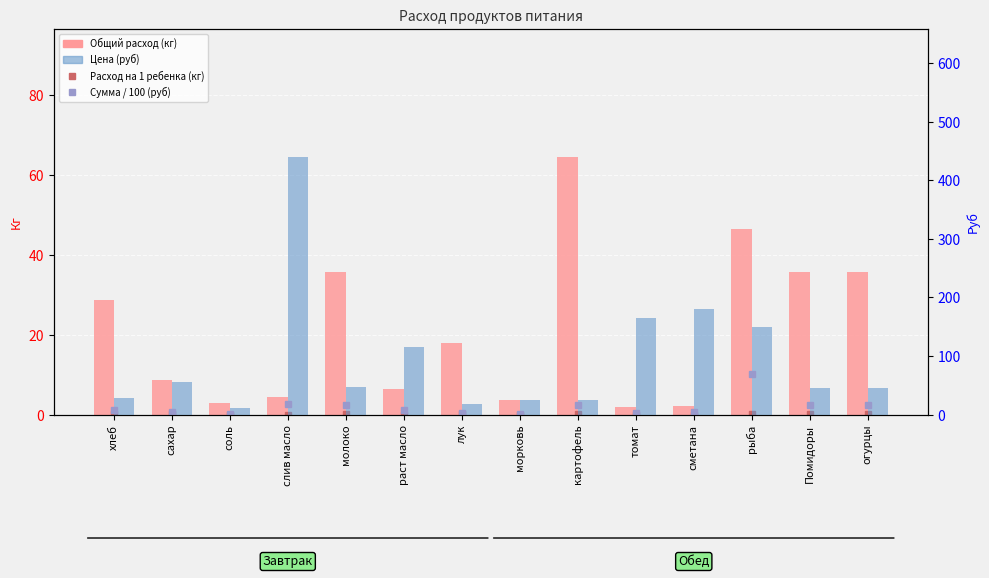

How many values in the Цена (руб) series exceed 47?

6